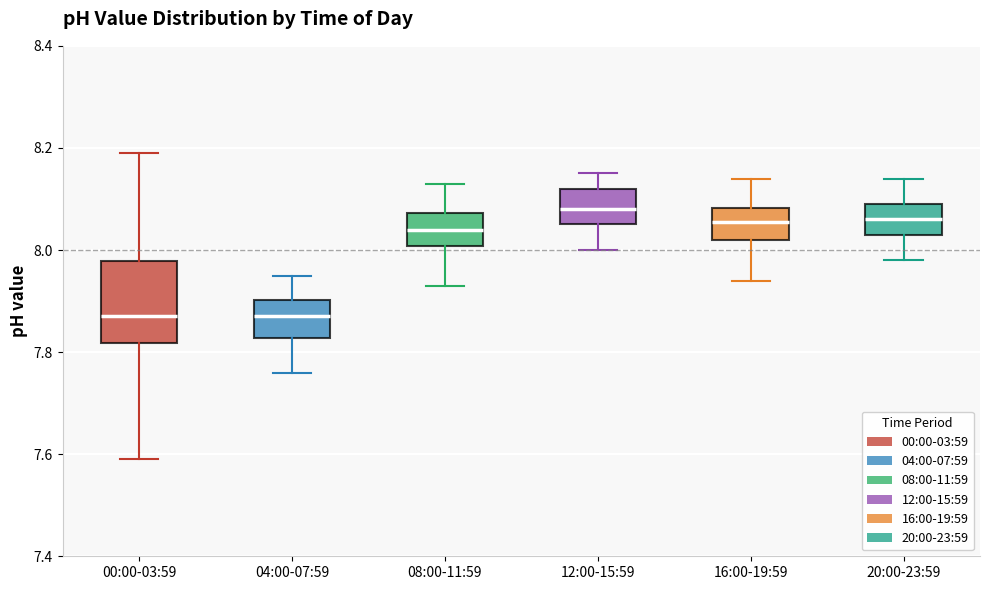

Reading left to right, read every box against the y-axis: the position of its median line, the range the box covers, and the ends of its whiskers. The values are not printed on the chart, so give them approximately, as read against the axis.

00:00-03:59: median 7.88, box 7.82 to 7.98, whiskers 7.60 to 8.20
04:00-07:59: median 7.88, box 7.82 to 7.90, whiskers 7.76 to 7.96
08:00-11:59: median 8.04, box 8.00 to 8.08, whiskers 7.94 to 8.14
12:00-15:59: median 8.08, box 8.06 to 8.12, whiskers 8.00 to 8.16
16:00-19:59: median 8.06, box 8.02 to 8.08, whiskers 7.94 to 8.14
20:00-23:59: median 8.06, box 8.04 to 8.10, whiskers 7.98 to 8.14